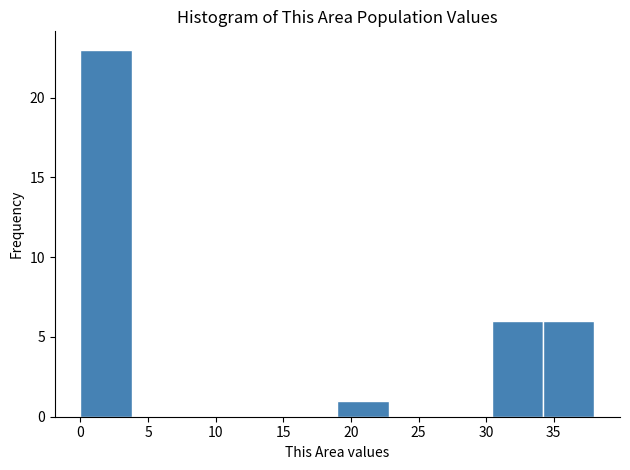

Which range on the x-axis has the tallest bar?

0.0 to 3.8